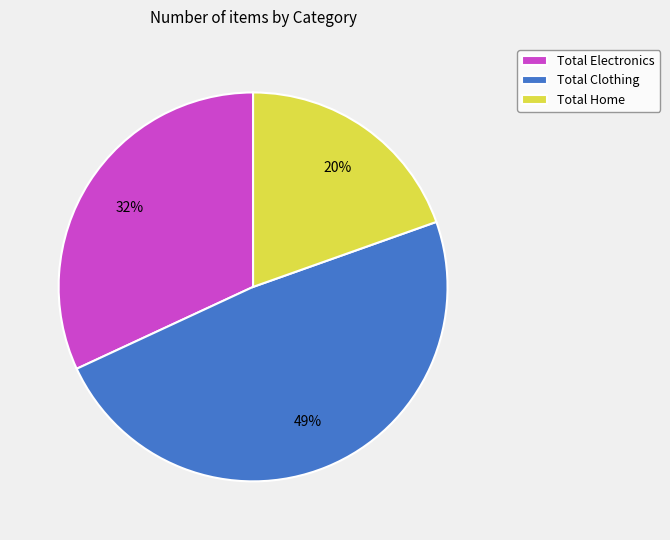

Is it true that Total Electronics is 24% of the pie?

False